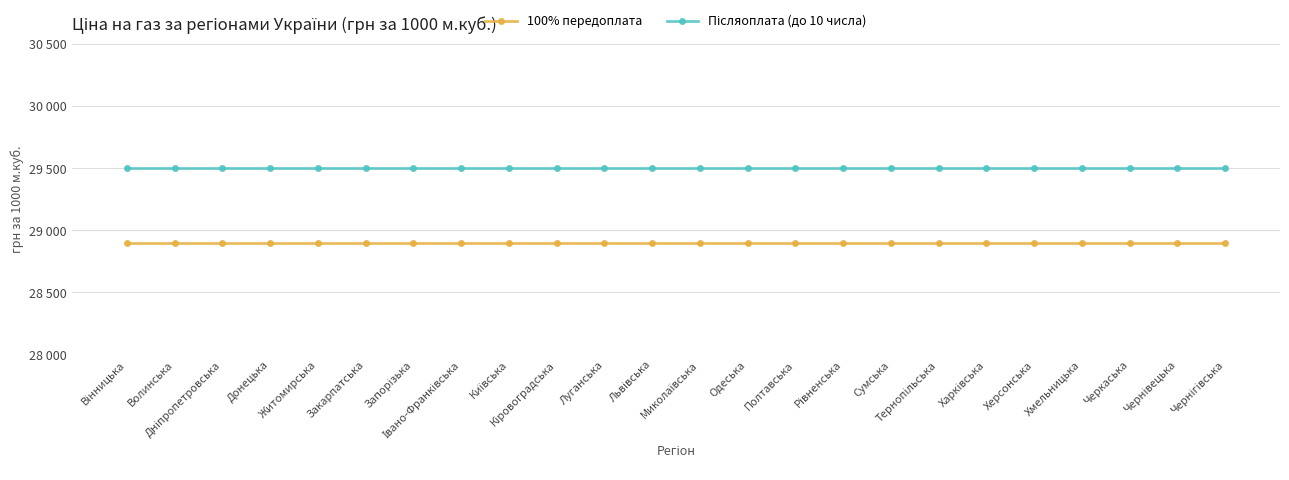

The value of Післяоплата (до 10 числа) at Кіровоградська is 29500. True or false?

True